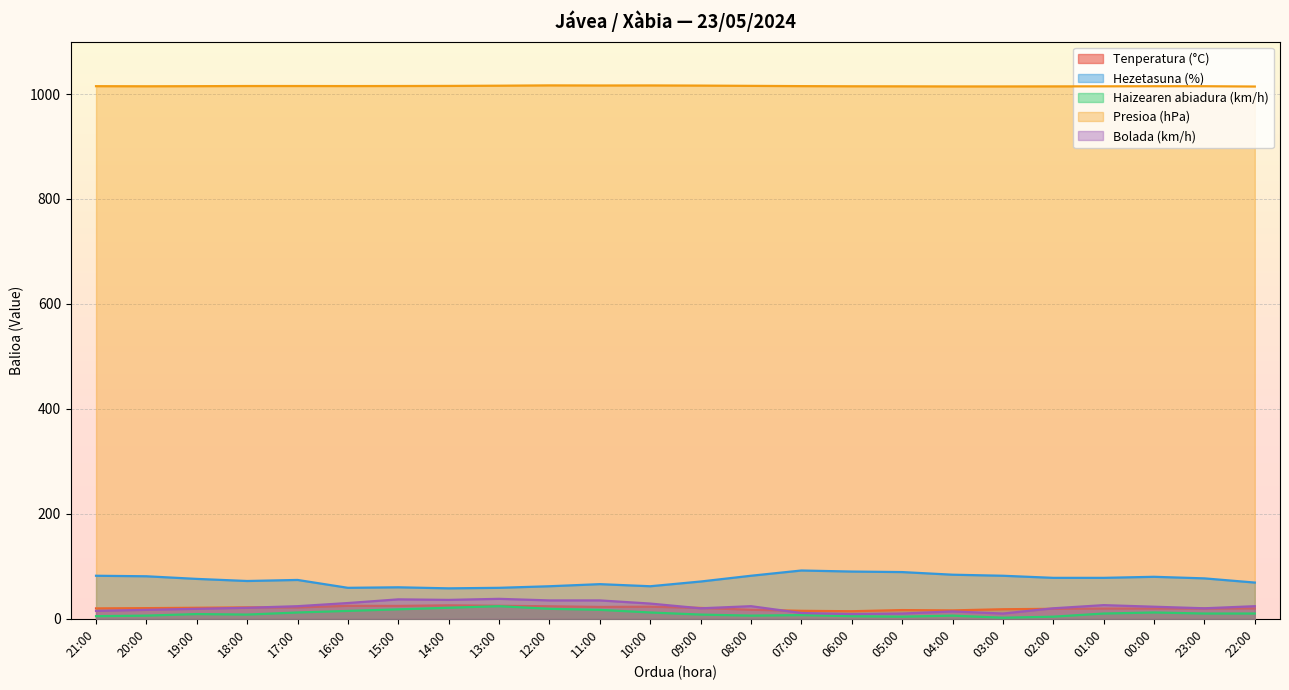

Which series has the largest total across all categories?

Presioa (hPa)